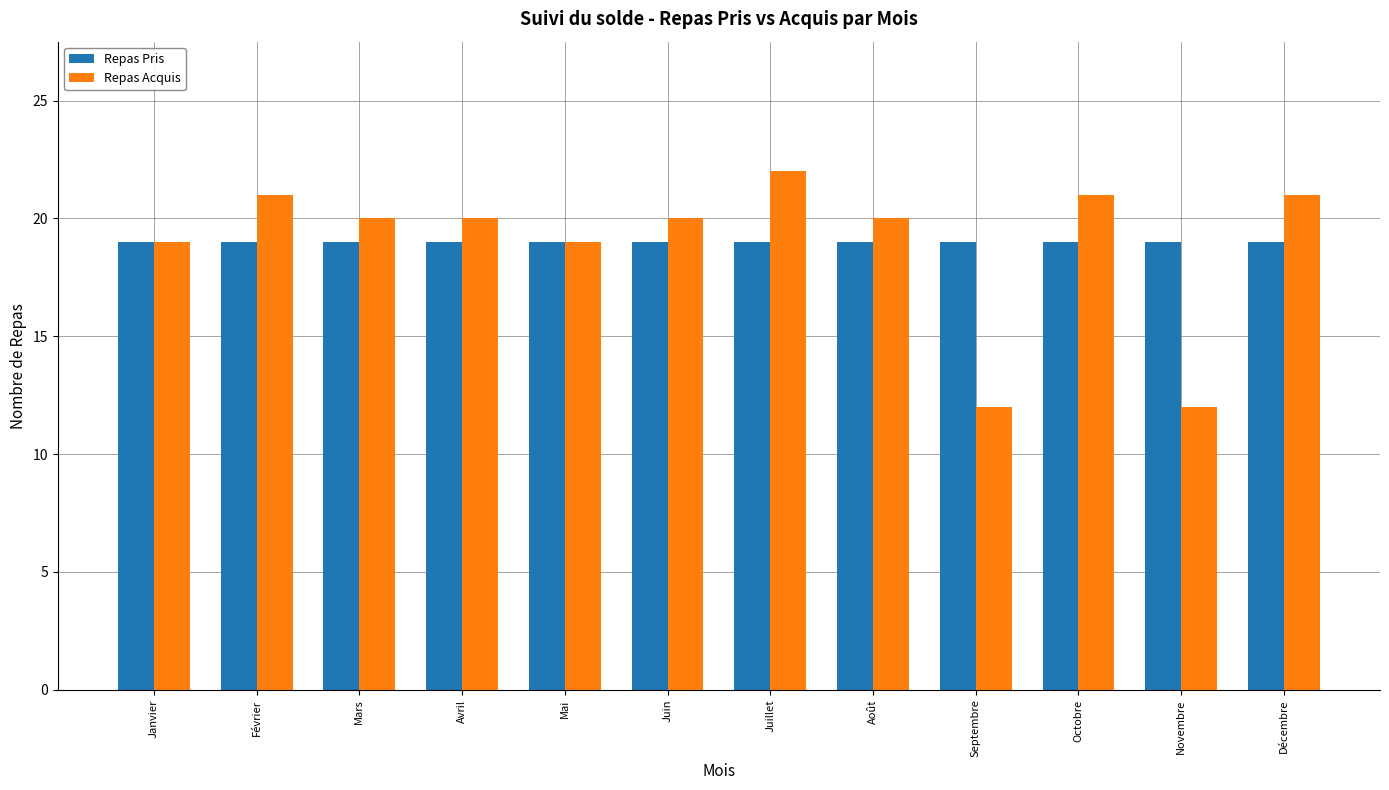

Rank the series by their maximum value, from lowest to highest.

Repas Pris, Repas Acquis